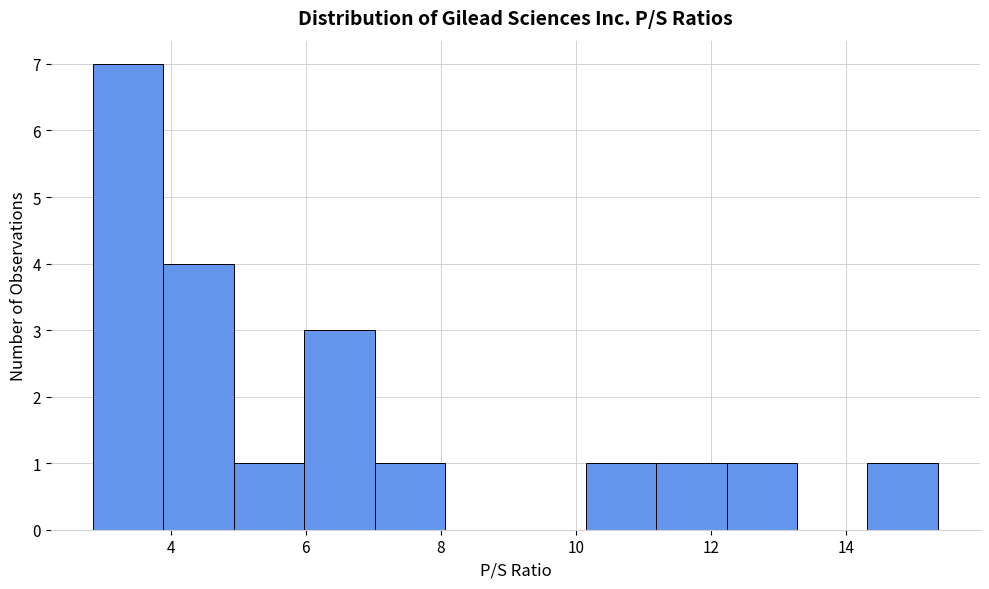

How tall is the bar that spans 6.0 to 7.0 on the x-axis? Neither the bar edges nor the heights are printed on the chart, so give them approximately, as read against the axes.

3